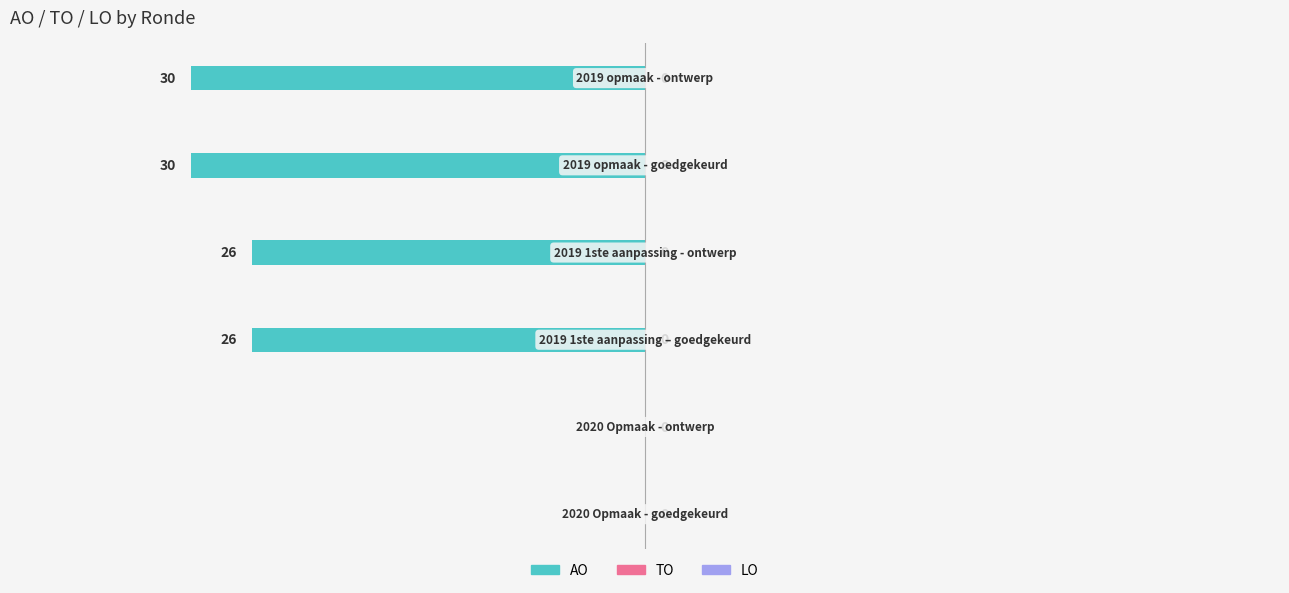

What is the sum of all values?

-112